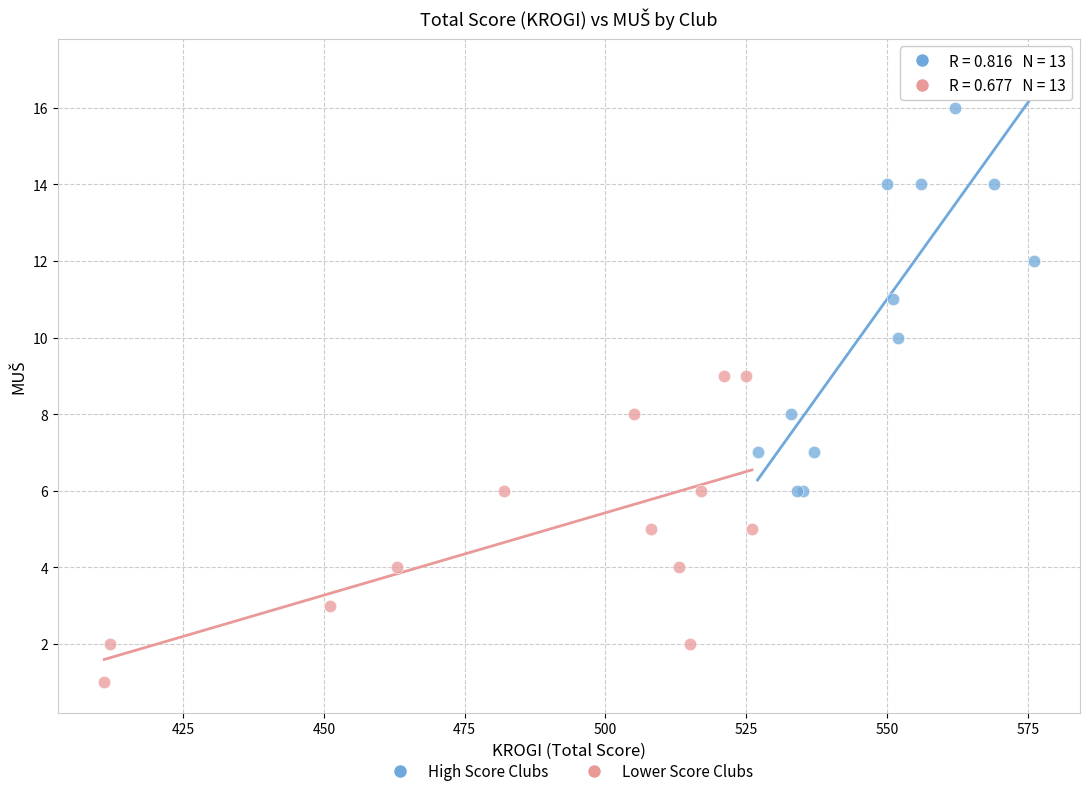

What are all the series names shown in the legend?

High Score Clubs, Lower Score Clubs